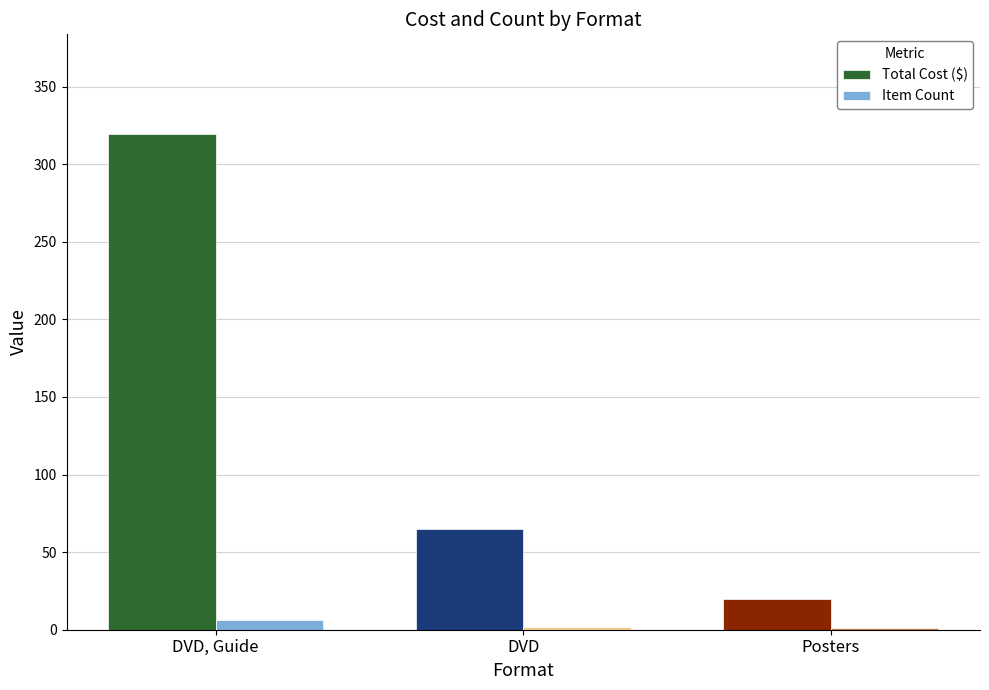

The Total Cost ($) series shows 504.5 at DVD, Guide. True or false?

False